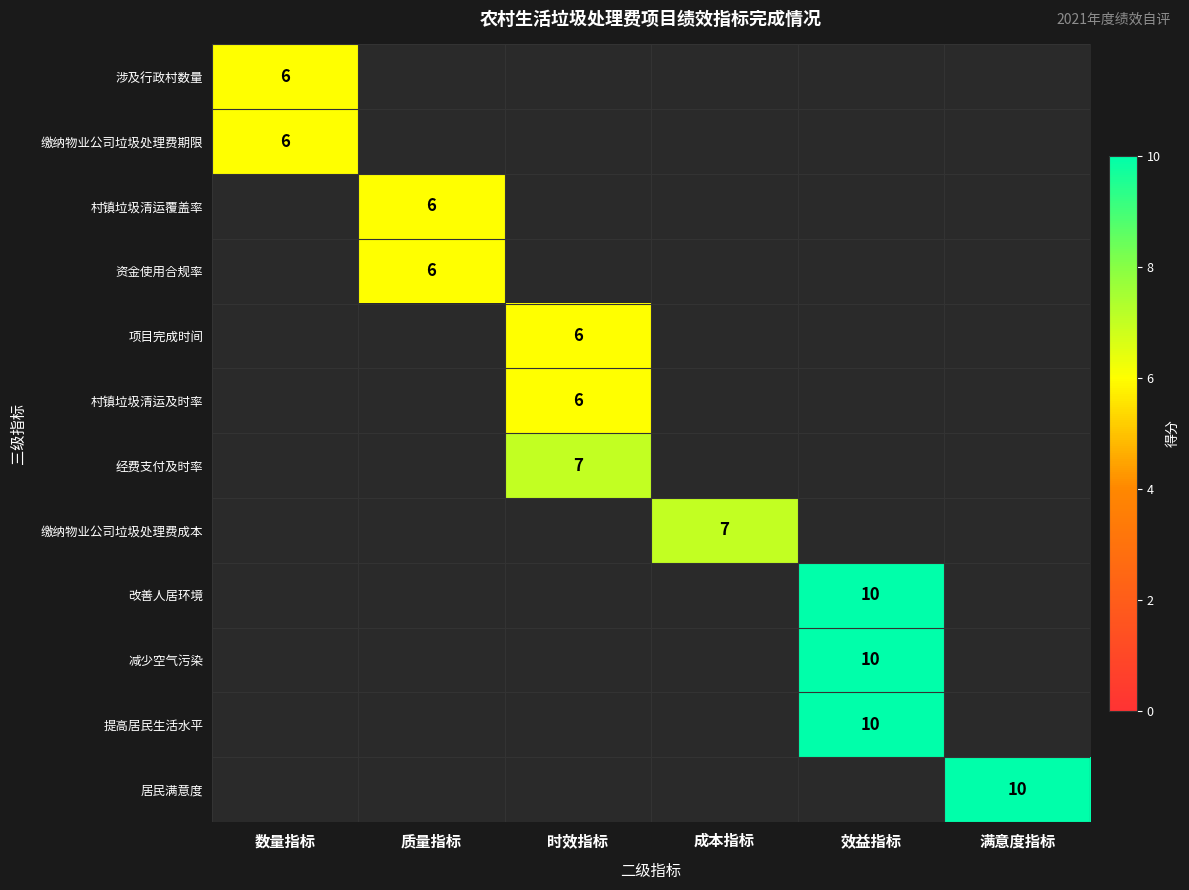

The 改善人居环境 series shows 5 at 效益指标. True or false?

False